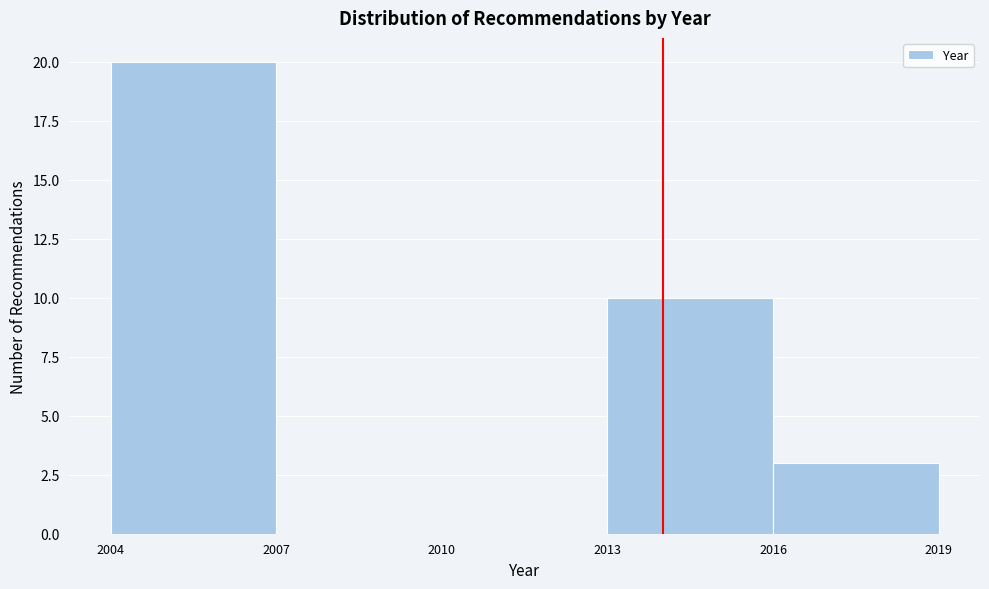

How tall is the bar that spans 2013 to 2016 on the x-axis? The values are not printed on the chart, so give them approximately, as read against the axis.

10